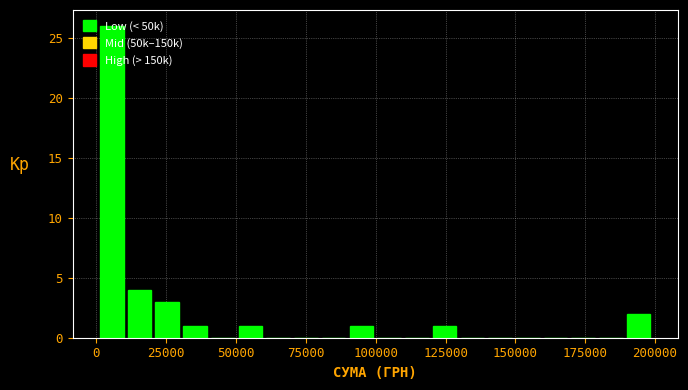

Around what value on the x-axis is the tallest bar? Give the approximate position of its centre, as read against the axis.

5000